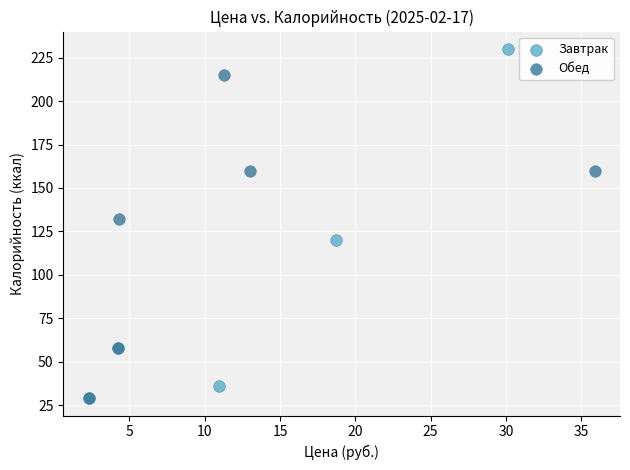

Which series reaches the maximum Y coordinate?

Завтрак